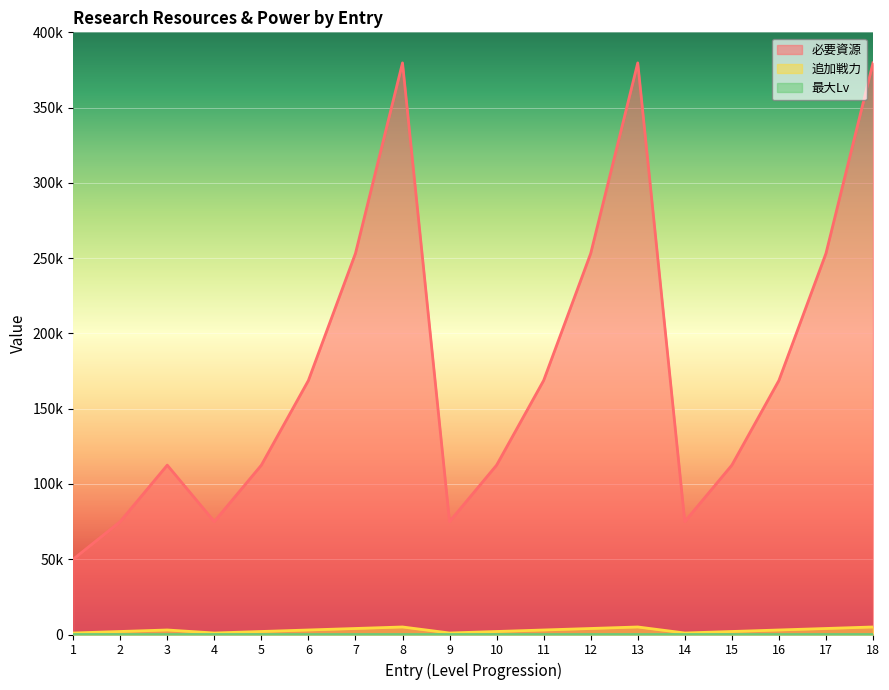

Which series has the largest range (max minus min)?

必要資源